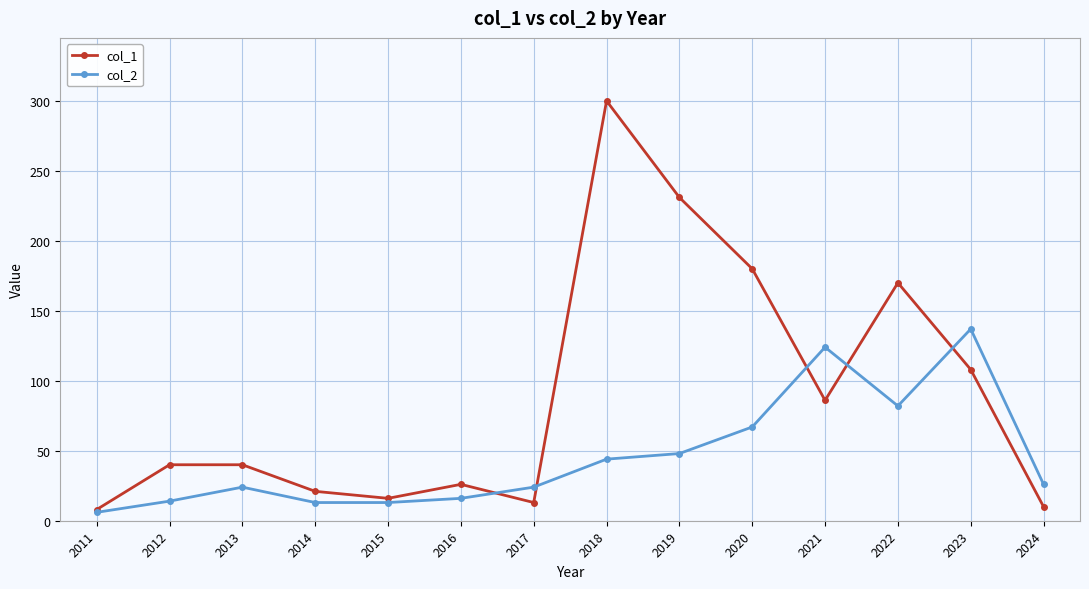

How many interior local valleys does the col_1 series have?

3